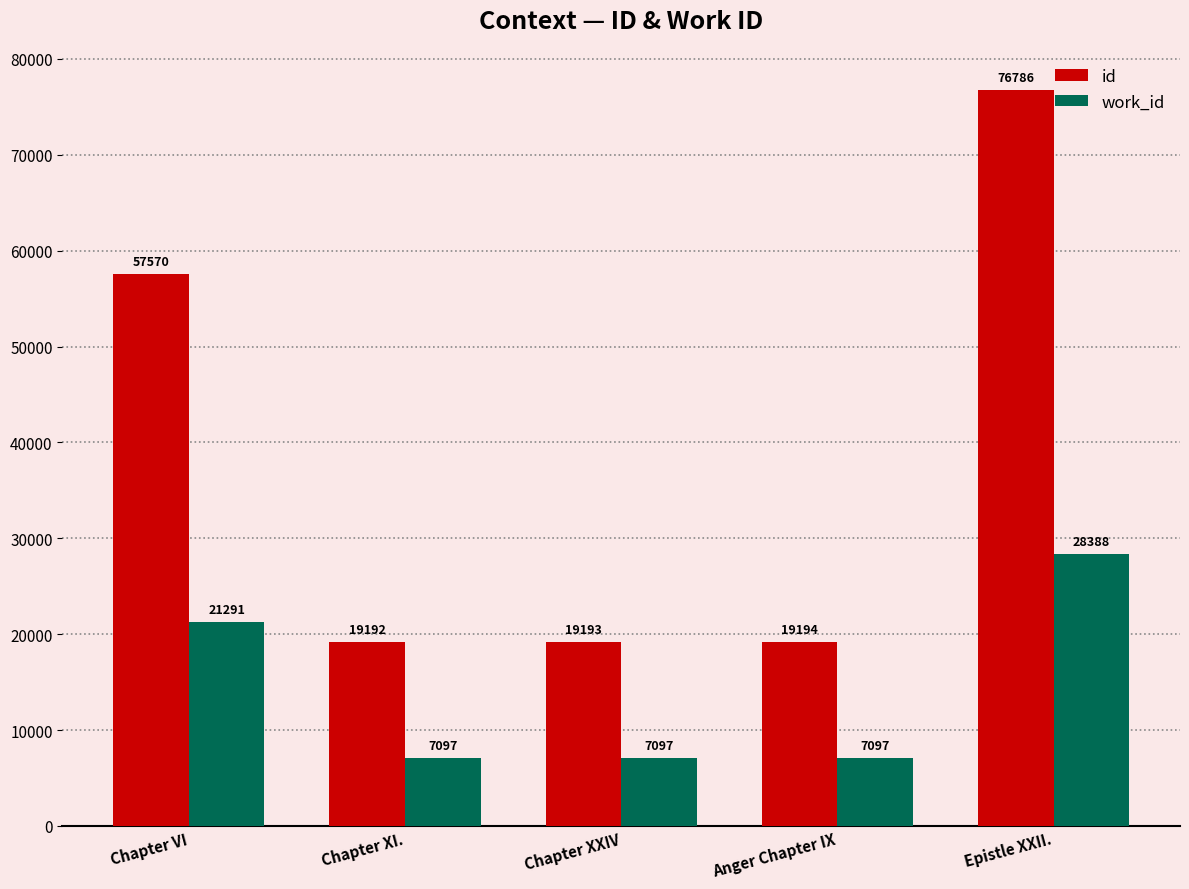

Which series changed the most between Chapter VI and Chapter XXIV?

id